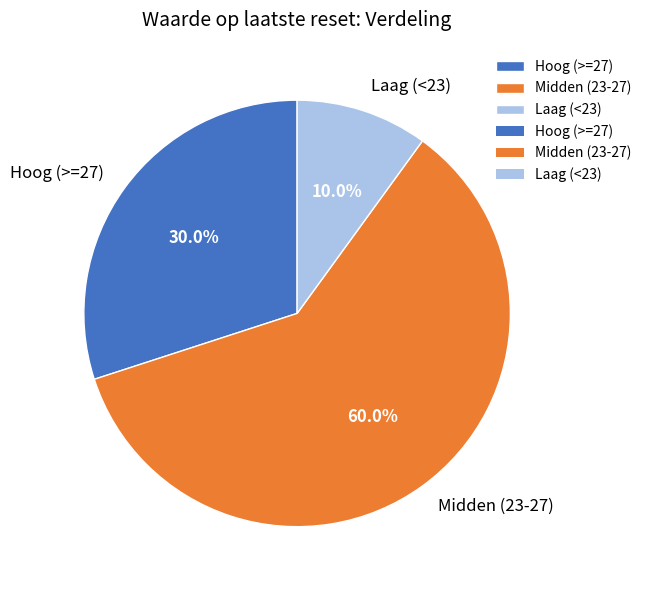

Is Midden (23-27) the majority of the pie?

Yes